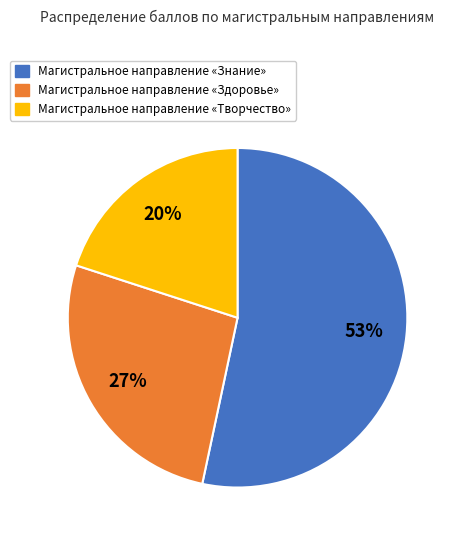

What is the smallest slice in the pie chart?

Магистральное направление «Творчество»